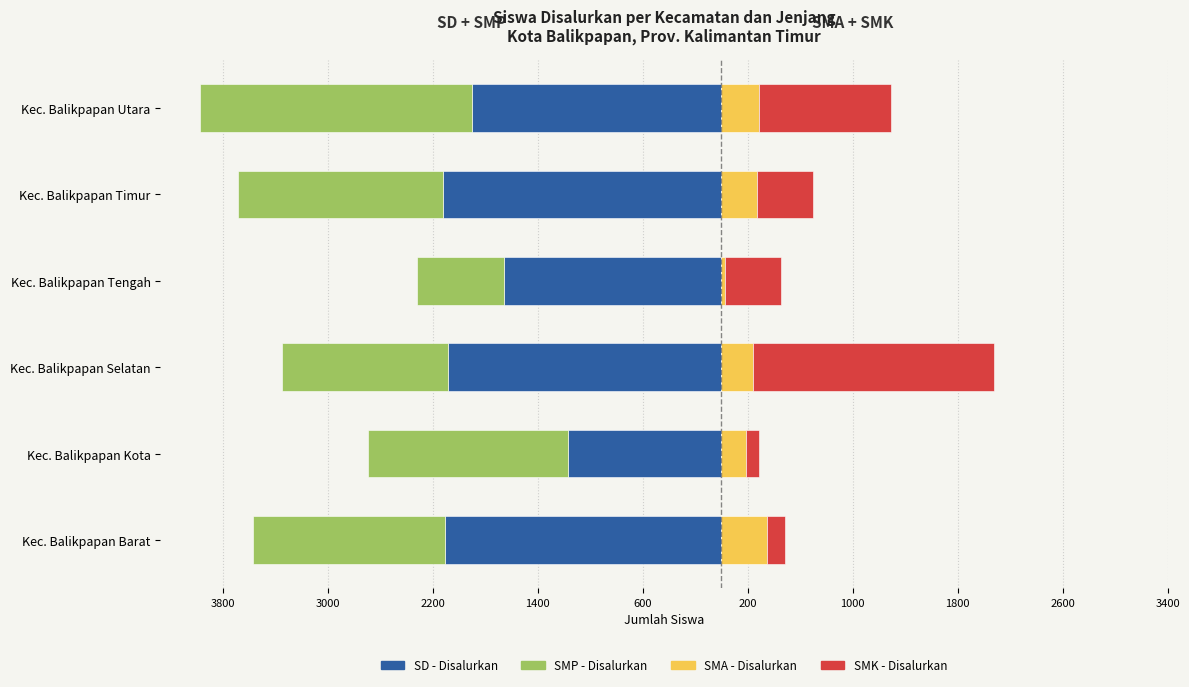

What are all the series names shown in the legend?

SD - Disalurkan, SMP - Disalurkan, SMA - Disalurkan, SMK - Disalurkan